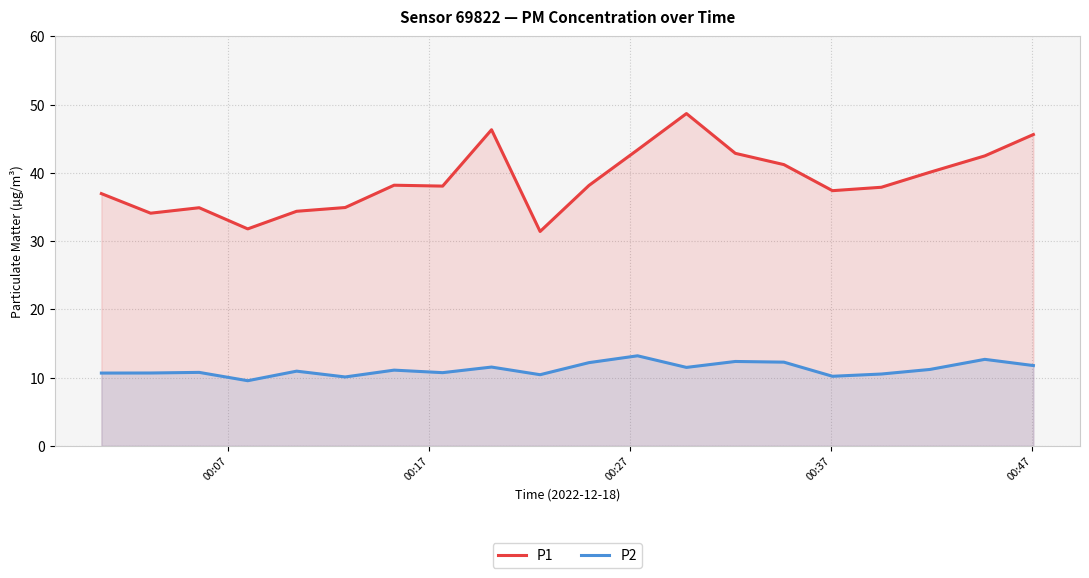

List the series in order of their overall mean, highest first.

P1, P2